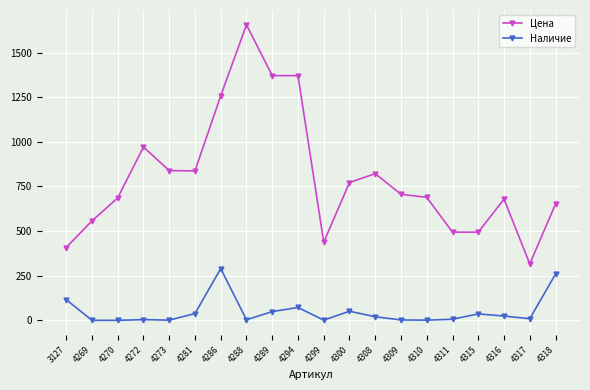

Is it true that Цена equals 325 at 4273?

False